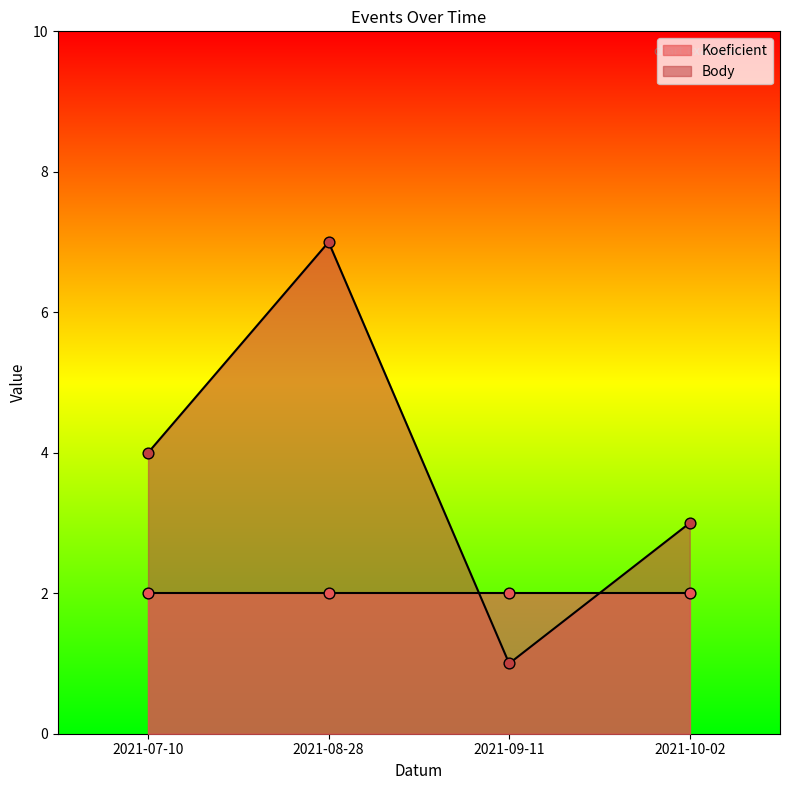

What is the change in value from 2021-08-28 to 2021-10-02?

-4